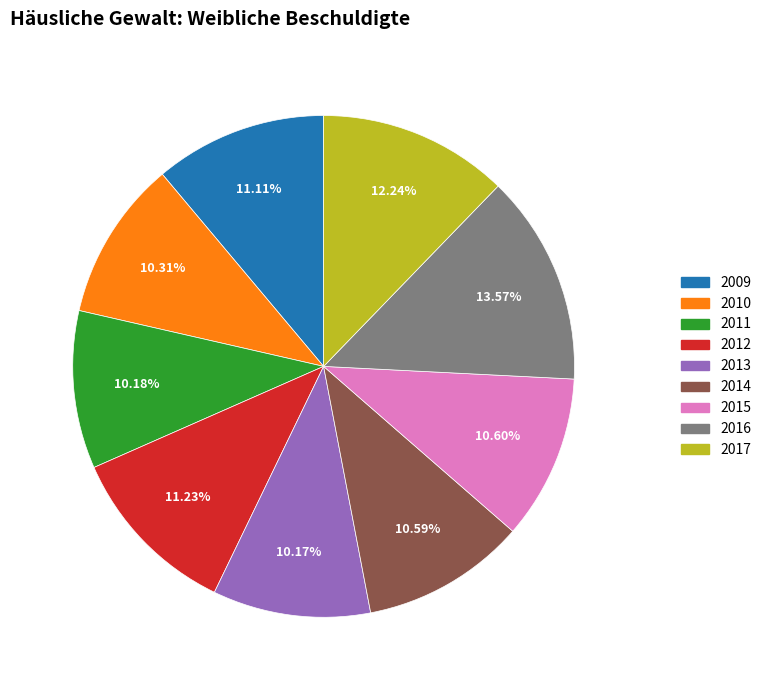

What portion of the pie excludes 2017?

87.8%